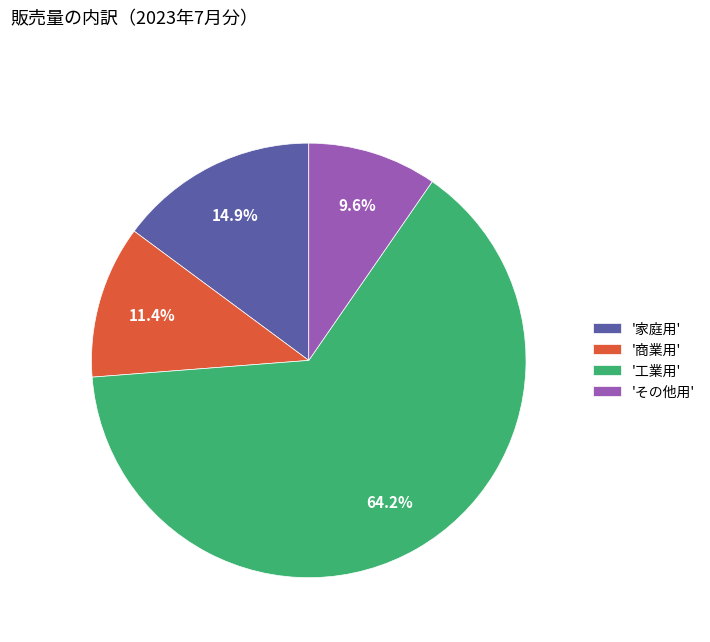

Between '家庭用' and '商業用', which is larger?

'家庭用'